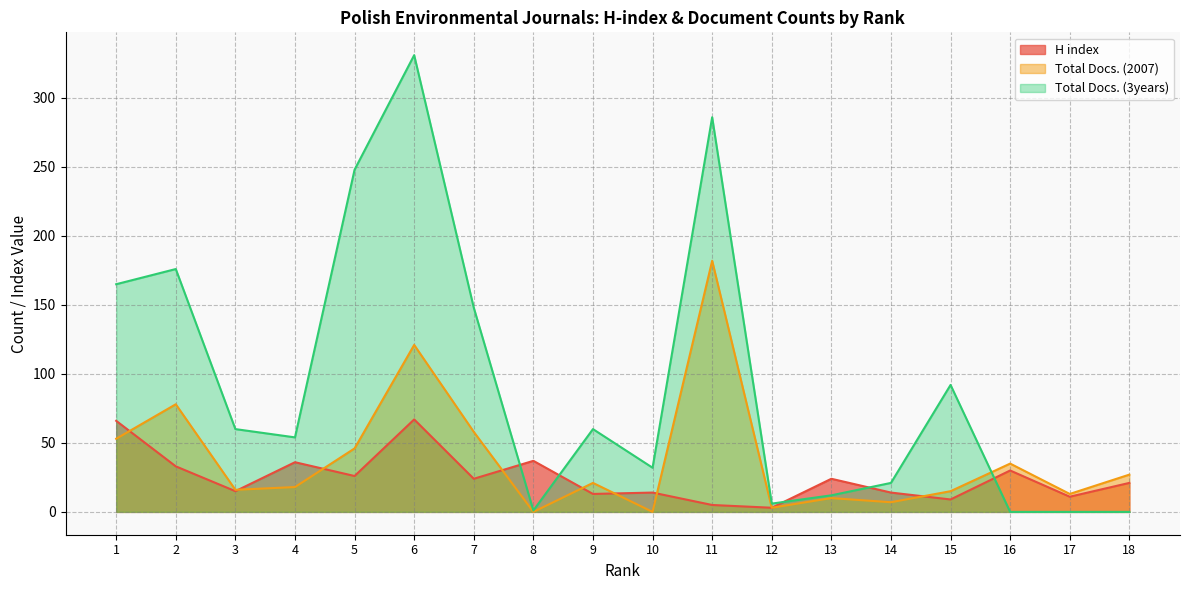

What is the difference between the second highest and minimum values in the H index series?

63